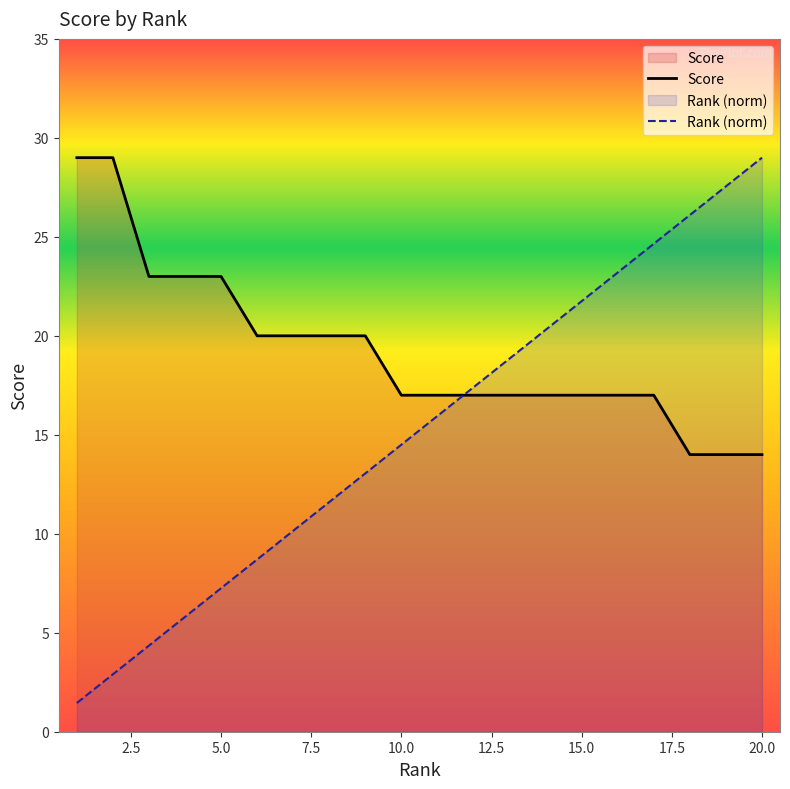

True or false: Score has more than 0 interior local peaks.

False